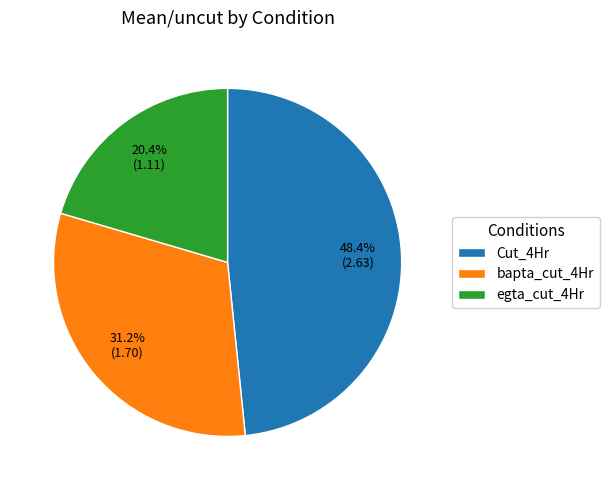

To the nearest percent, what is the combined percentage of Cut_4Hr and bapta_cut_4Hr?

80%